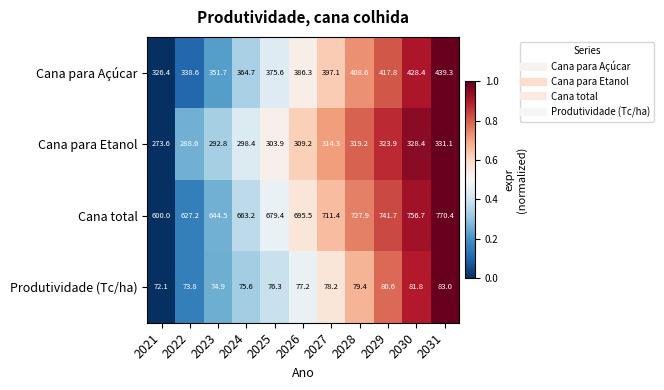

What is the difference between the Produtividade (Tc/ha) values at 2030 and 2031?

1.2